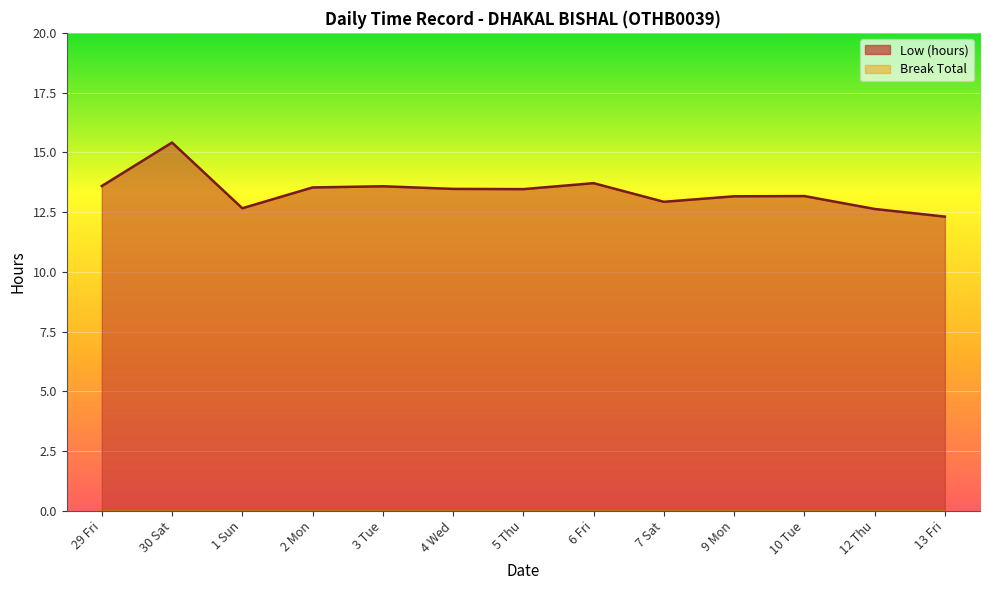

Reading left to right, extract all data points from this chart.

29 Fri=13.6	30 Sat=15.4	1 Sun=12.7	2 Mon=13.5	3 Tue=13.6	4 Wed=13.5	5 Thu=13.5	6 Fri=13.7	7 Sat=12.9	9 Mon=13.2	10 Tue=13.2	12 Thu=12.6	13 Fri=12.3